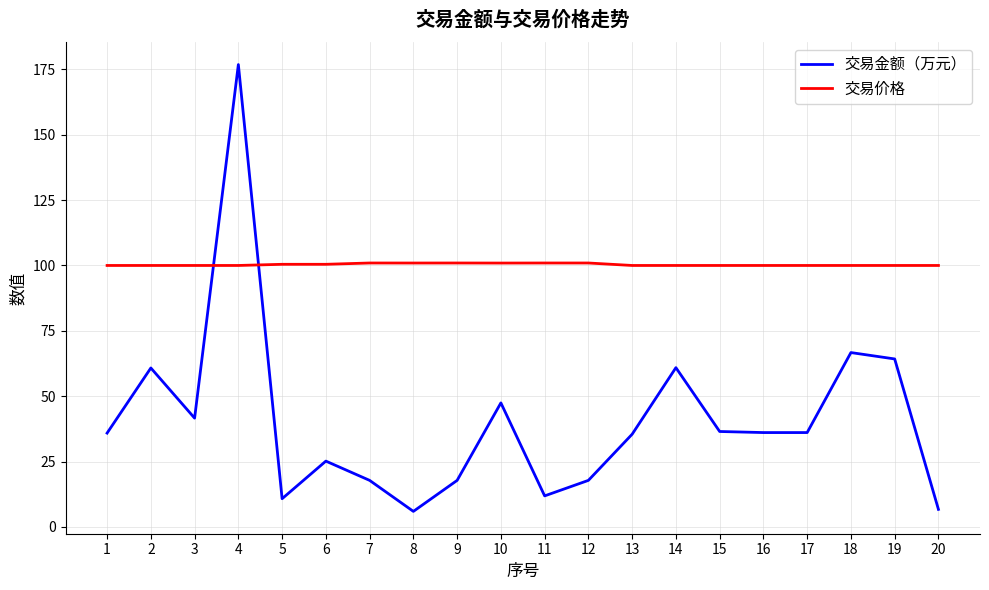

What is the difference between the highest and lowest values at 7?

83.2